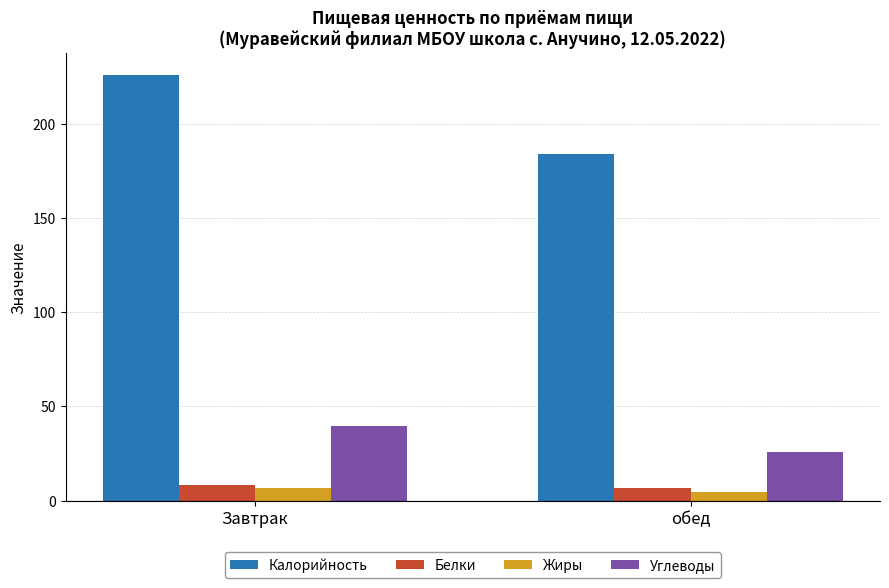

Which series changed the most between Завтрак and обед?

Калорийность